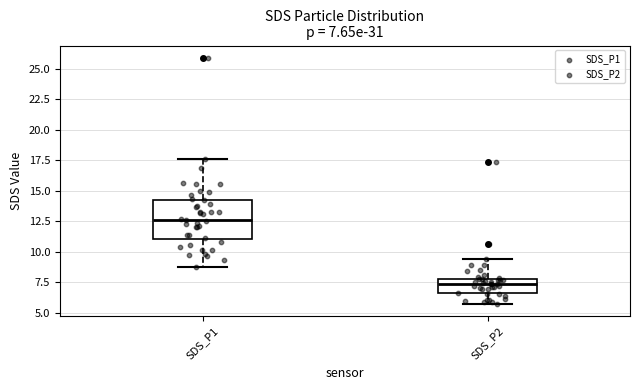

Which box is the tallest, from its lower edge to its upper edge?

SDS_P1